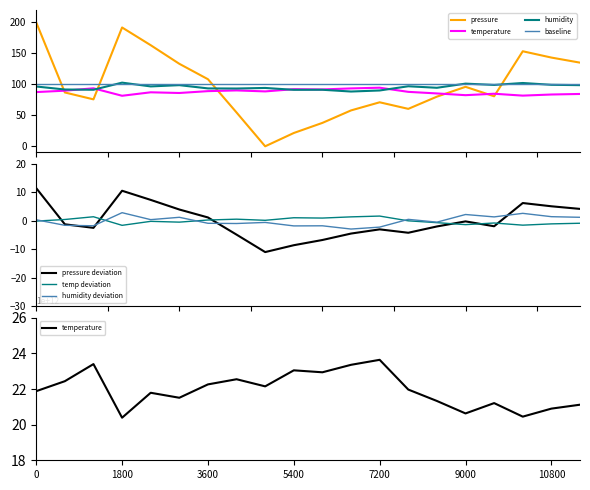

True or false: pressure deviation and temp deviation intersect in this chart.

True